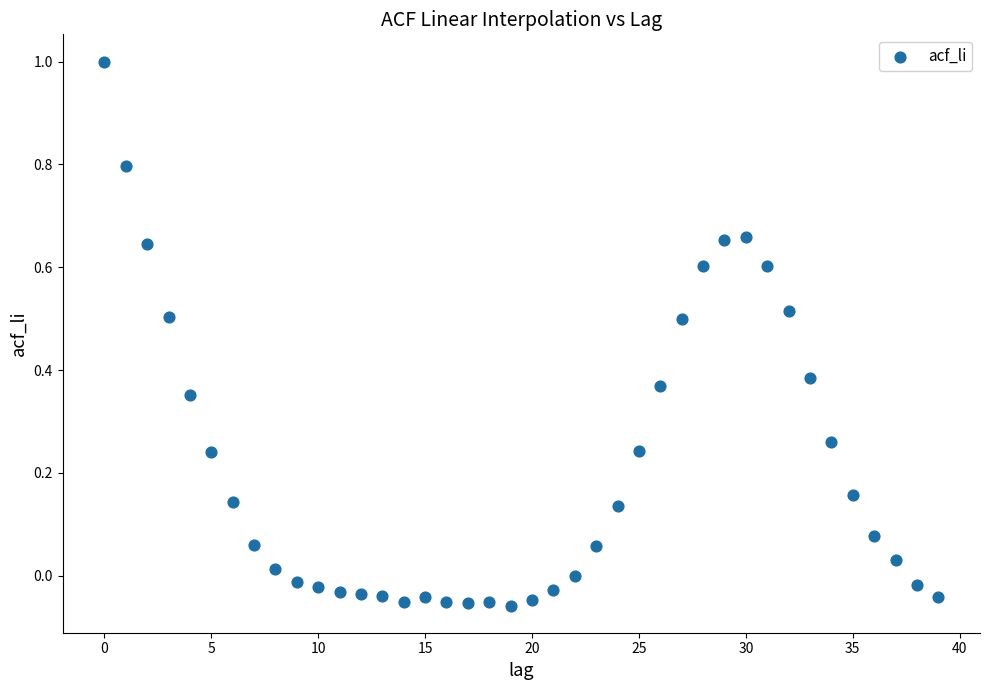

What is the range of Y values (max minus min)?

1.1